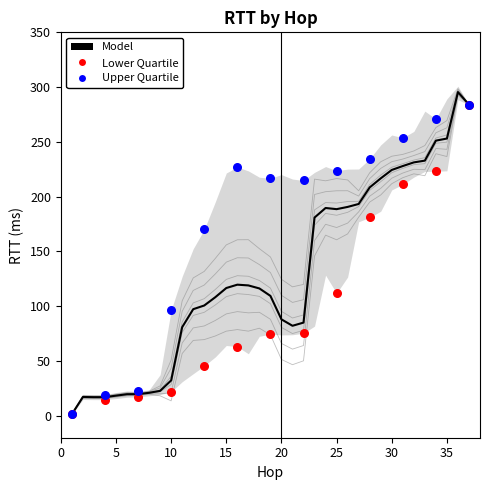

Which series has the largest total across all categories?

upper_quartile_rtt